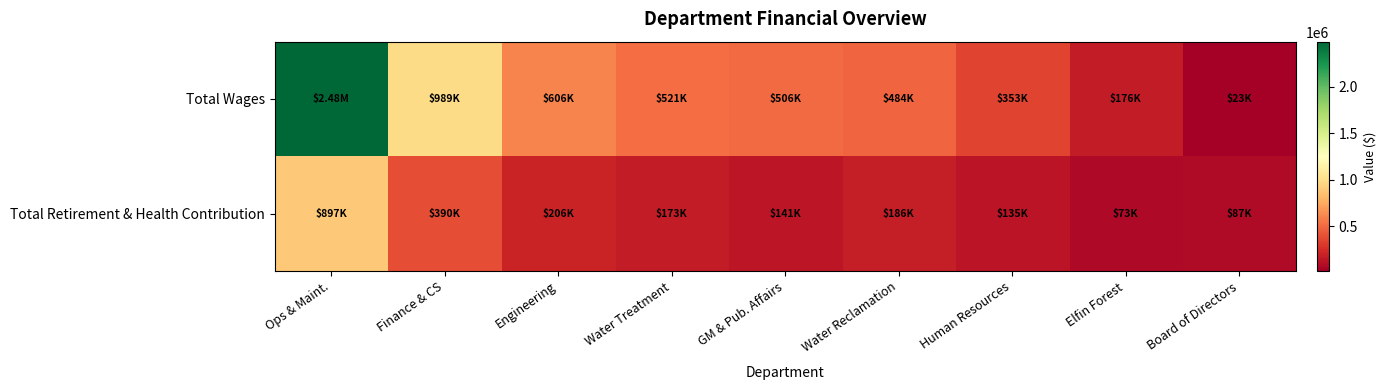

What is the minimum value shown in the chart?

22850.0